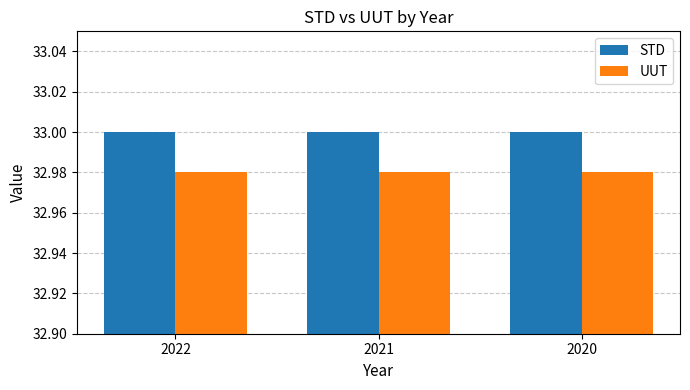

Which series has the largest total across all categories?

STD